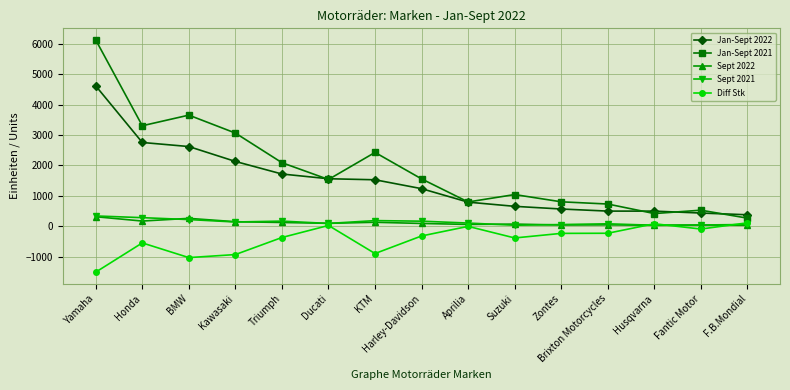

True or false: Sept 2021 and Jan-Sept 2022 cross at least once.

False